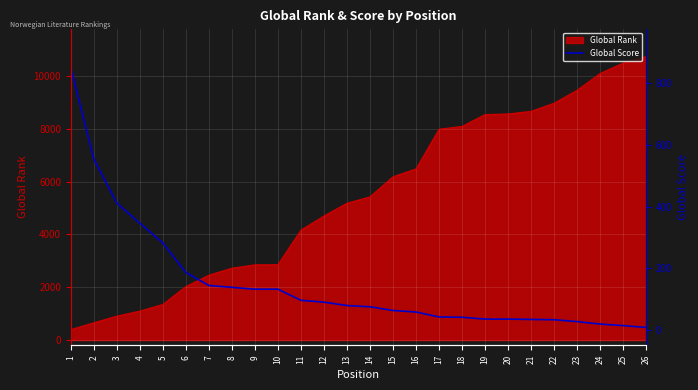

Does the chart display data point markers on the line(s)?

No